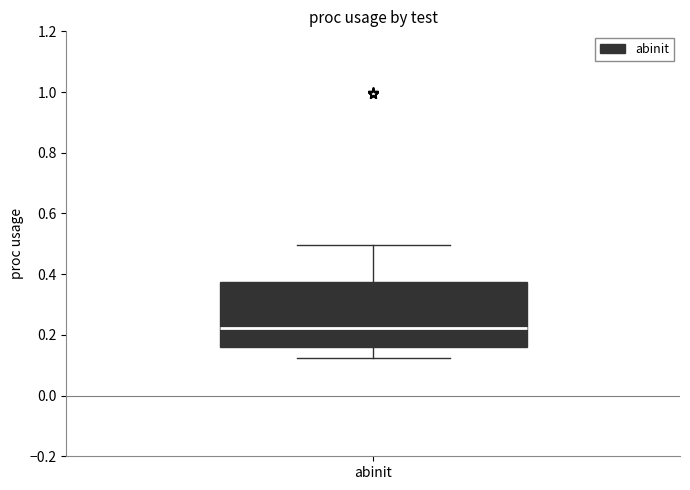

Where does the median line of the box for abinit sit on the y-axis? The values are not printed on the chart, so give them approximately, as read against the axis.

0.22